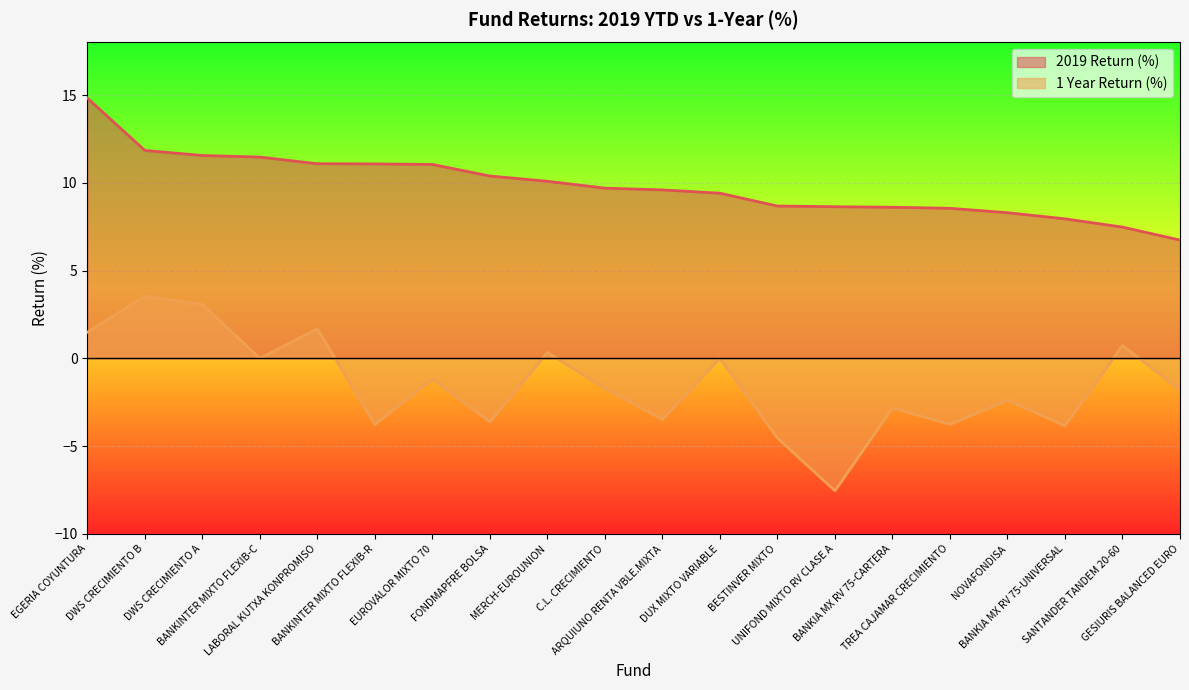

What value does the 2019 Return (%) series have at BANKINTER MIXTO FLEXIB-R?

11.1